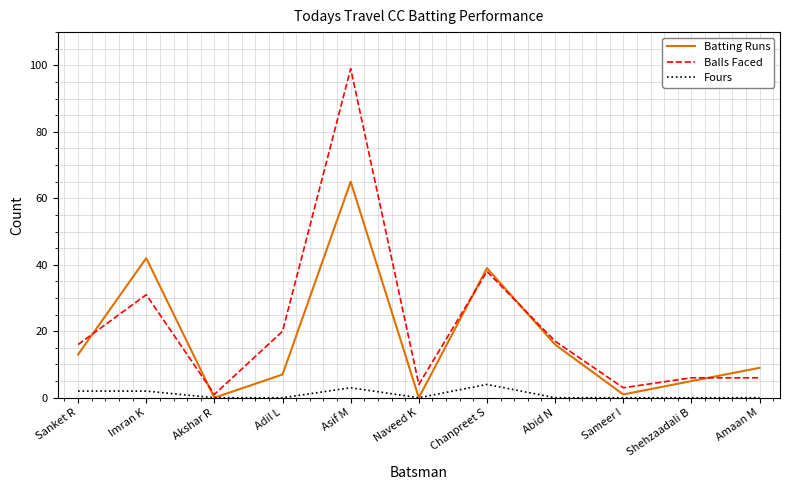

What is the spread (max minus min) of values at Imran K?

40